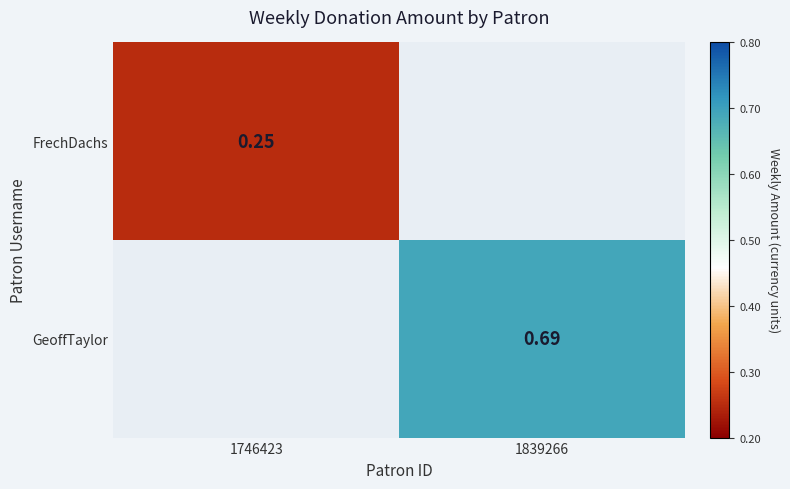

Which series has the largest range (max minus min)?

FrechDachs